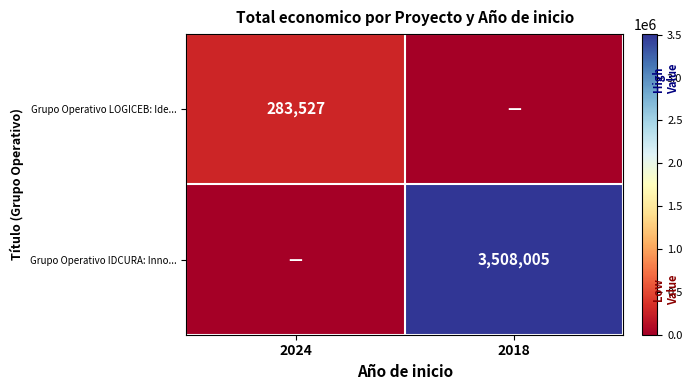

At how many categories does at least one series exceed 2420233?

1